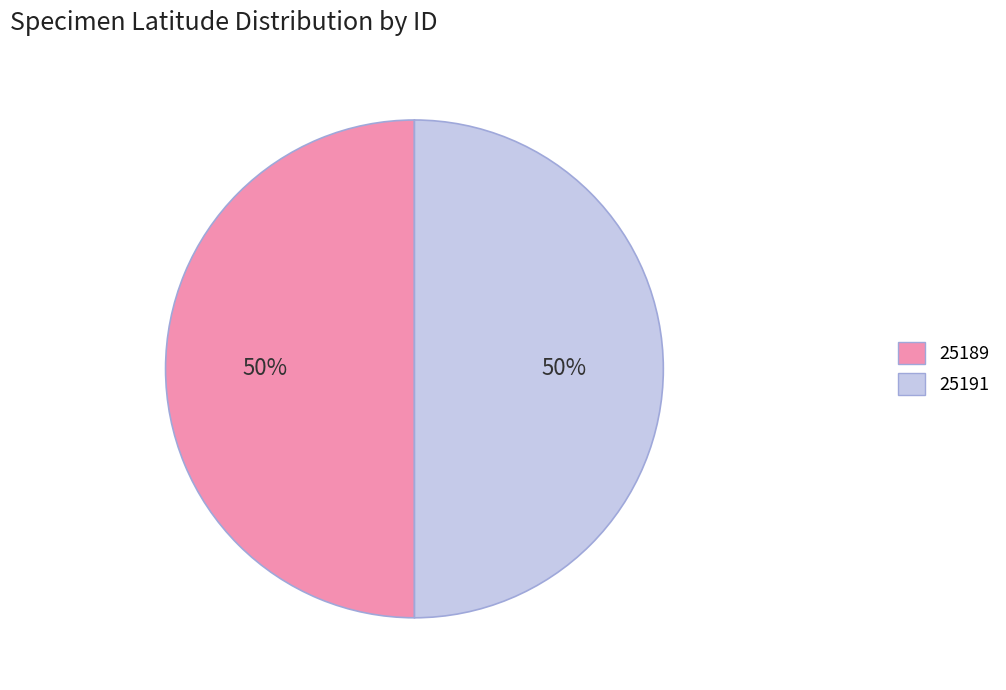

To the nearest percent, what portion does 25189 represent?

50%